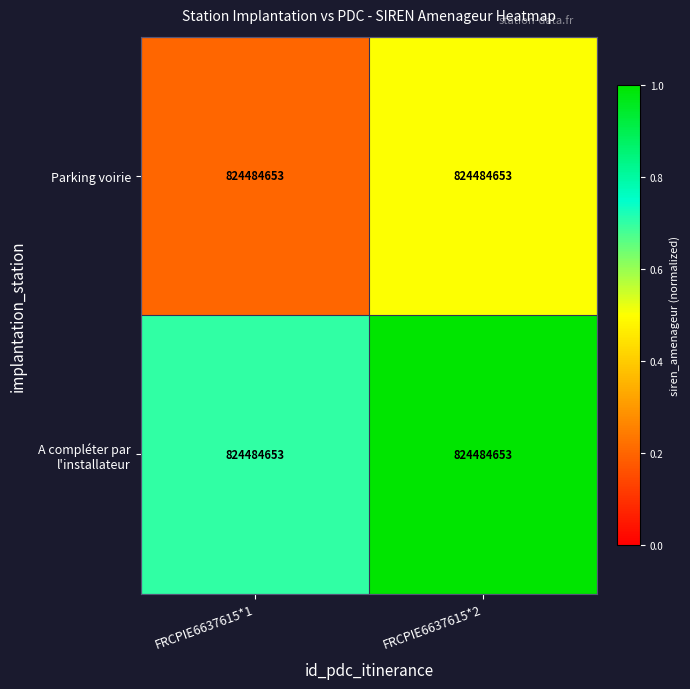

What is the difference between the highest and lowest values at FRCPIE6637615*2?

0.5